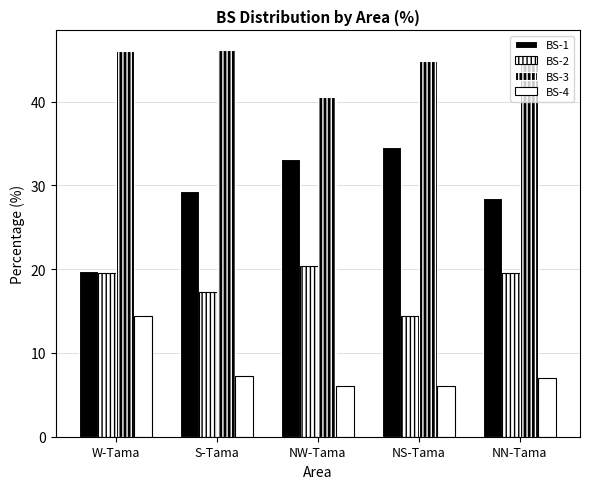

How many series are shown in this chart?

4